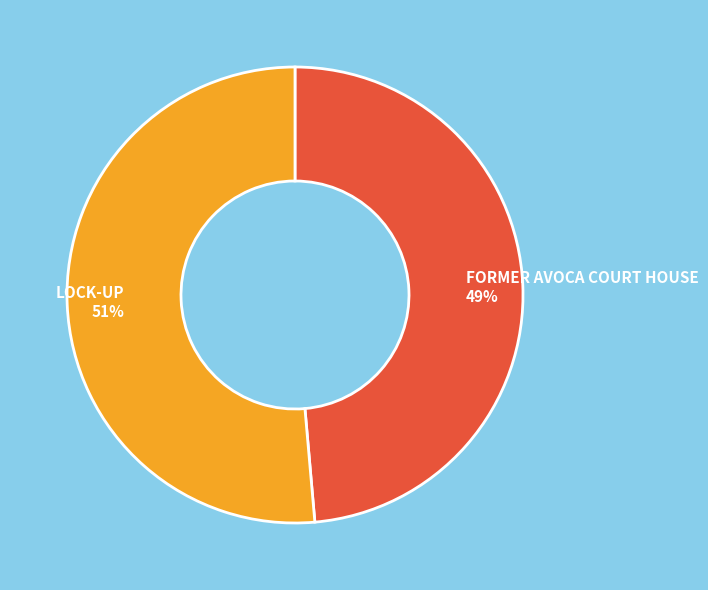

Rank the categories by value from highest to lowest.

LOCK-UP, FORMER AVOCA COURT HOUSE